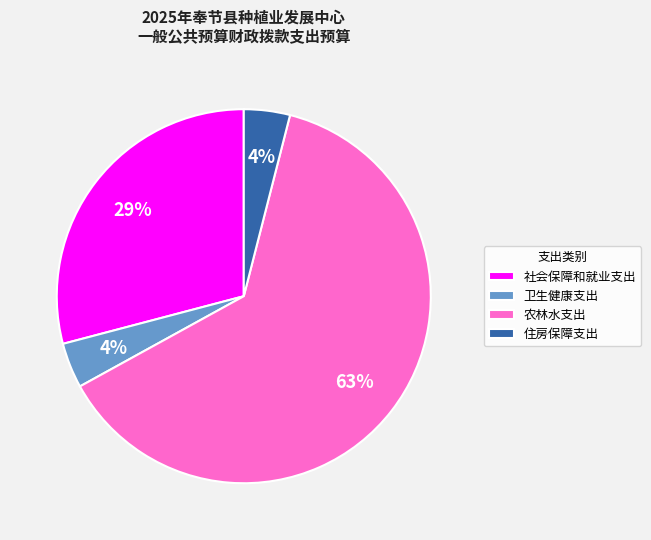

Is there a majority slice in this chart?

Yes